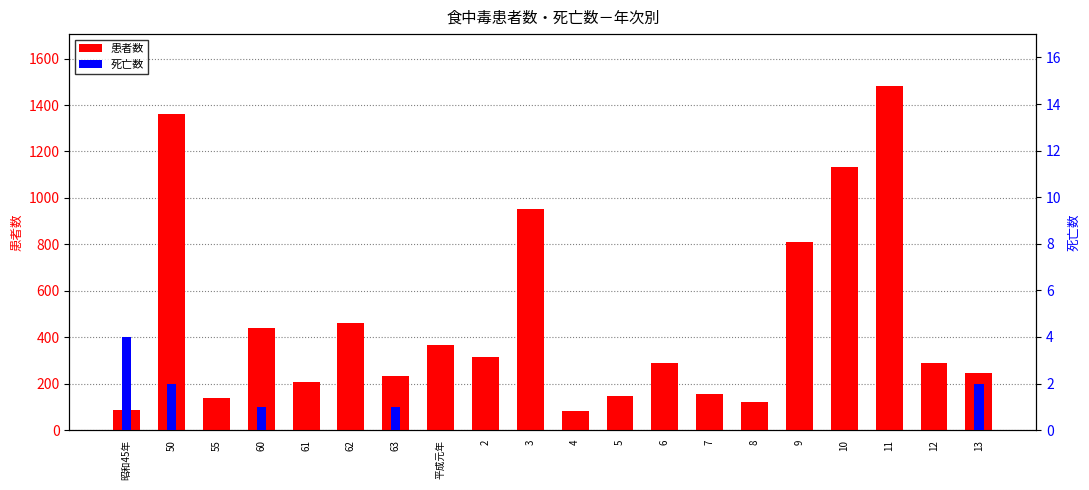

Which label corresponds to the smallest value in the chart?

55